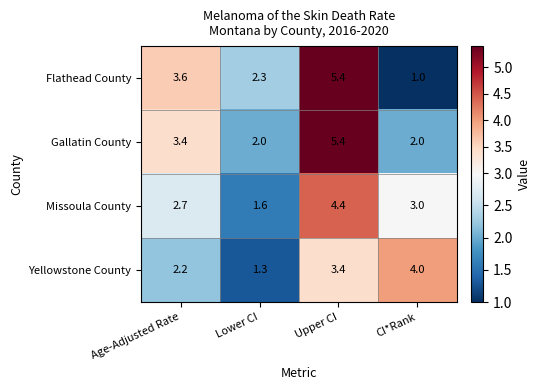

What is the greatest value displayed?

5.4